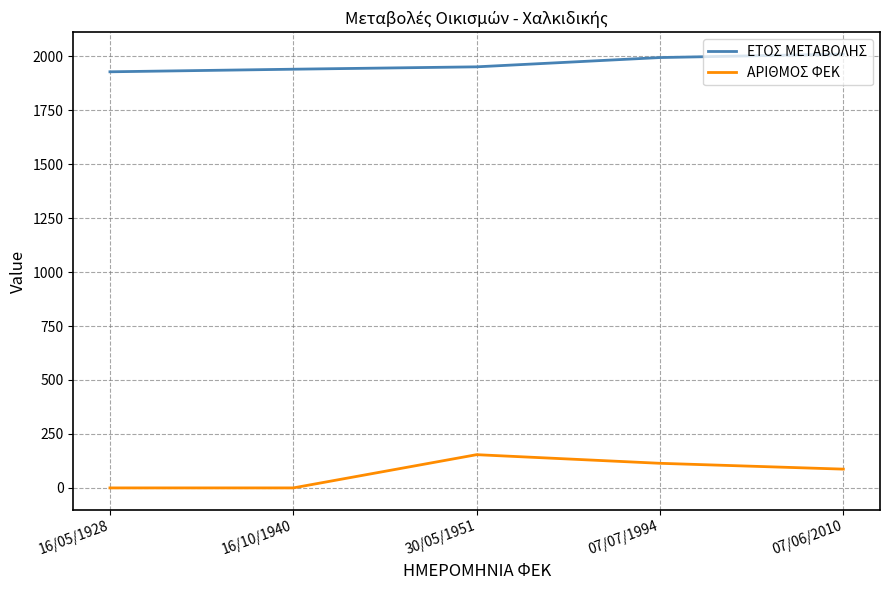

True or false: ΑΡΙΘΜΟΣ ΦΕΚ has a value of -93 at 16/10/1940.

False